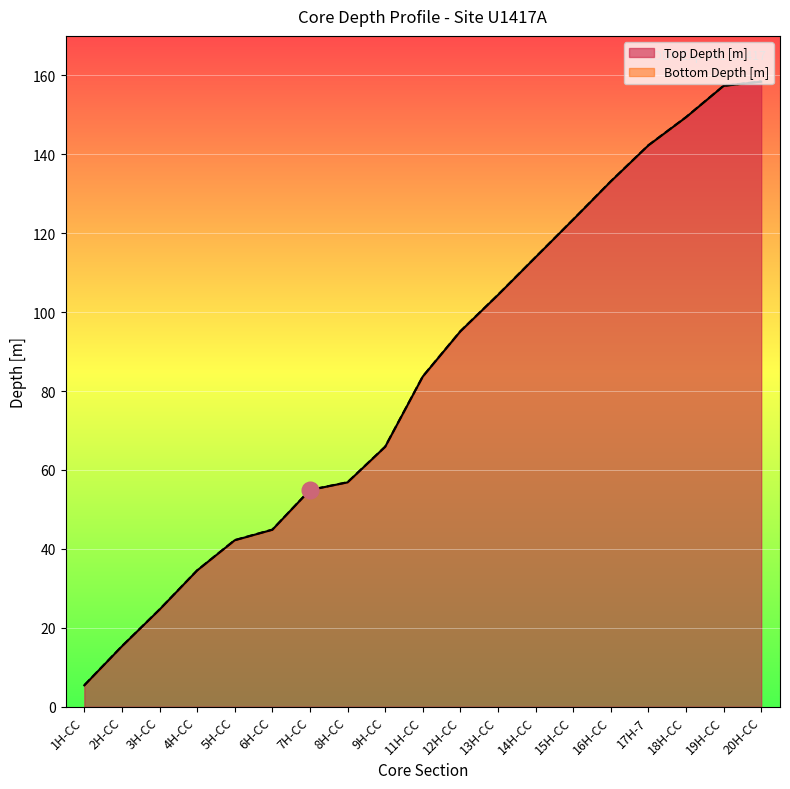

What position from the right is 8H-CC?

12